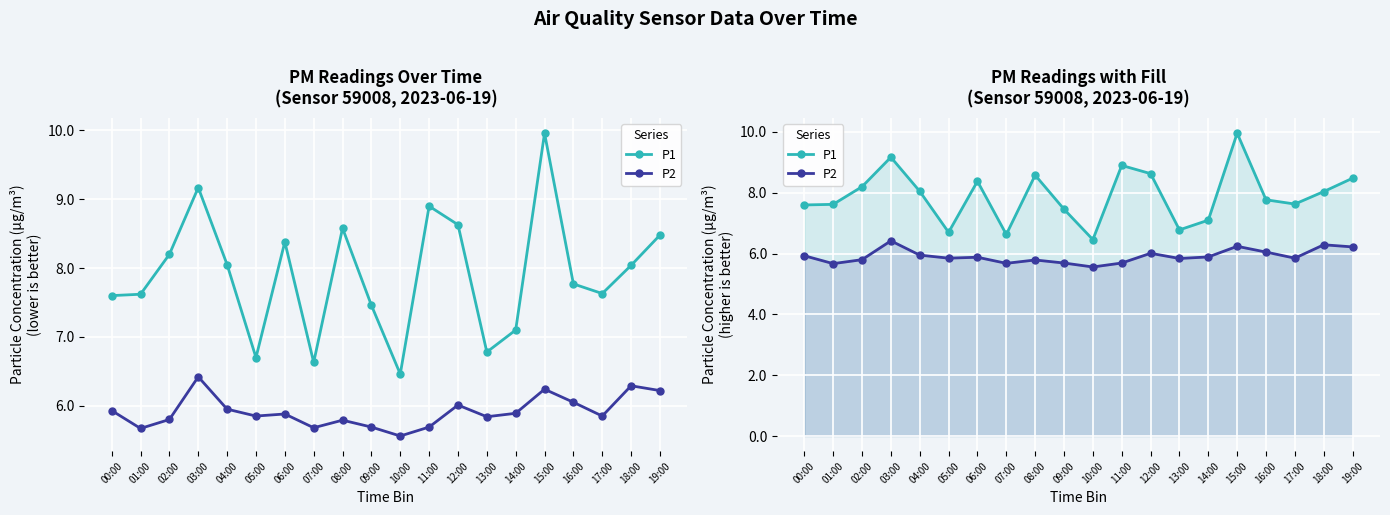

What is the spread (max minus min) of values at 10:00?

0.9